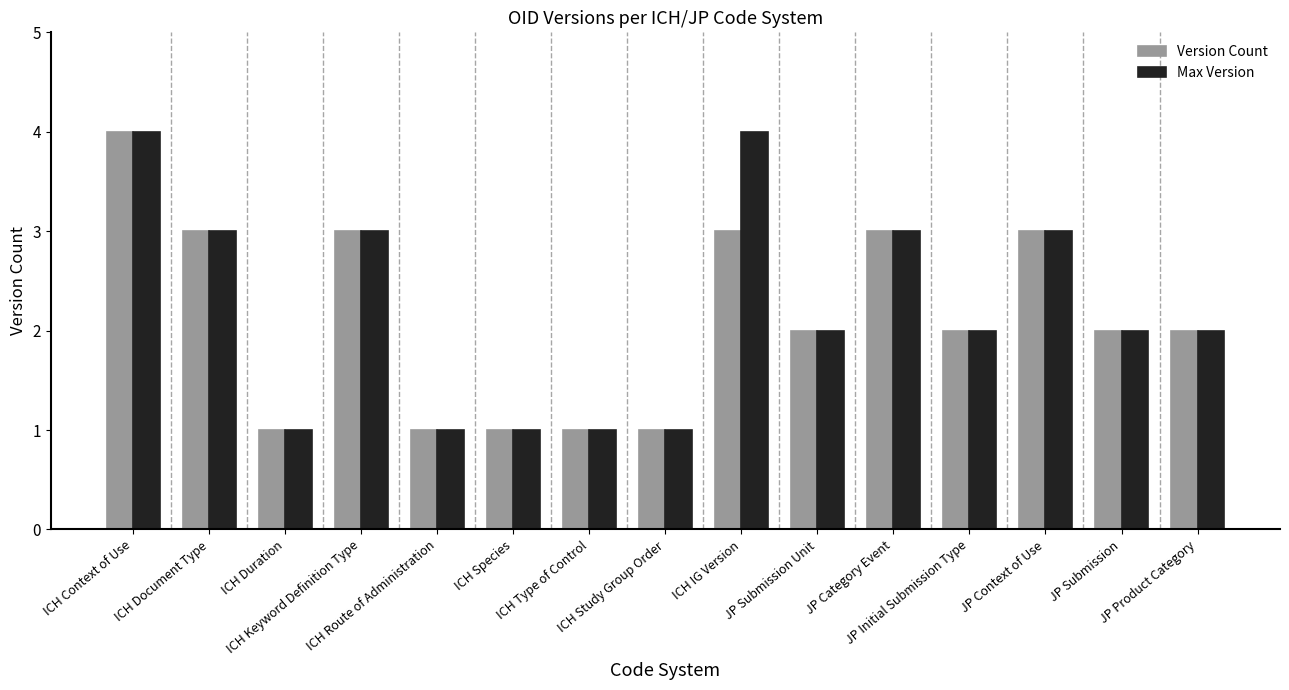

Count the Version Count values in the range 1 to 3.

14